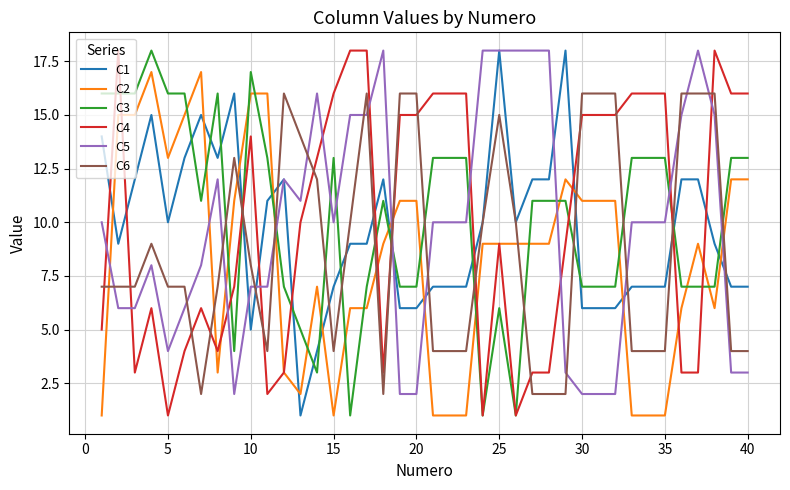

After their last crossing, which series has the higher values: C4 or C1?

C4